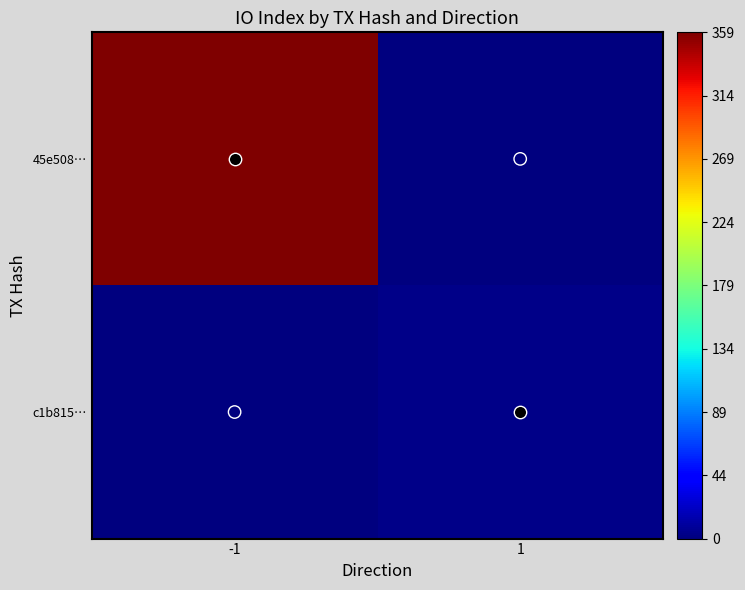

What is the spread (max minus min) of values at 1?

3